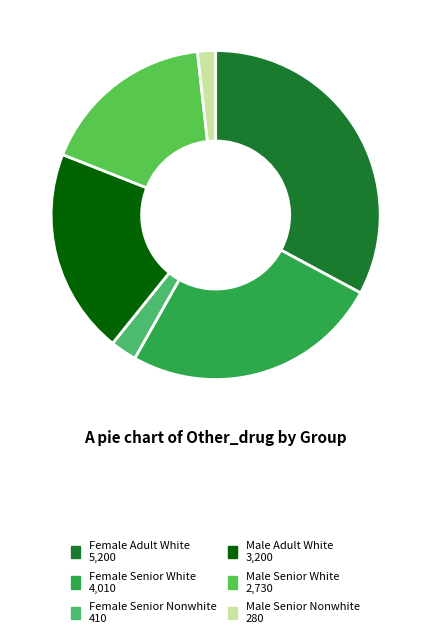

How many slices are in this pie chart?

6